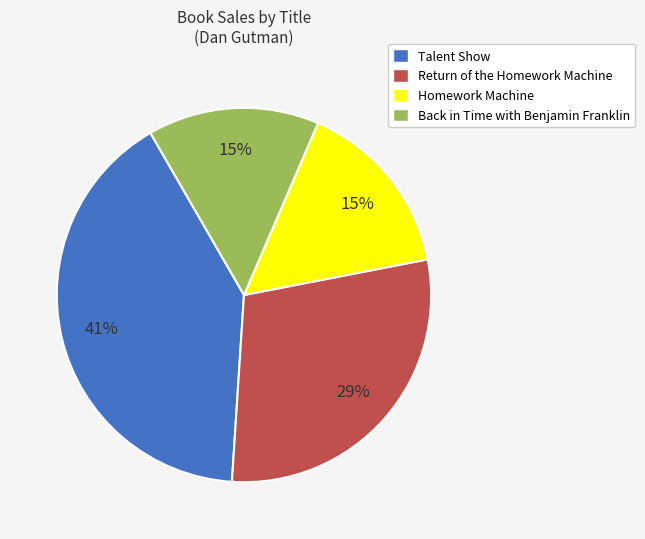

To the nearest percent, what is the difference between the Back in Time with Benjamin Franklin and Talent Show slice percentages?

26%